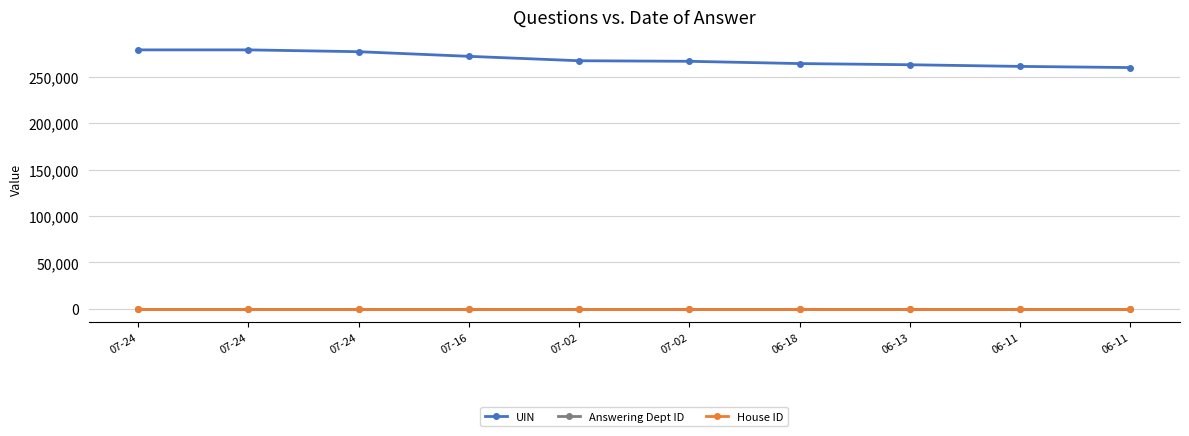

What are all the series names shown in the legend?

UIN, Answering Dept ID, House ID